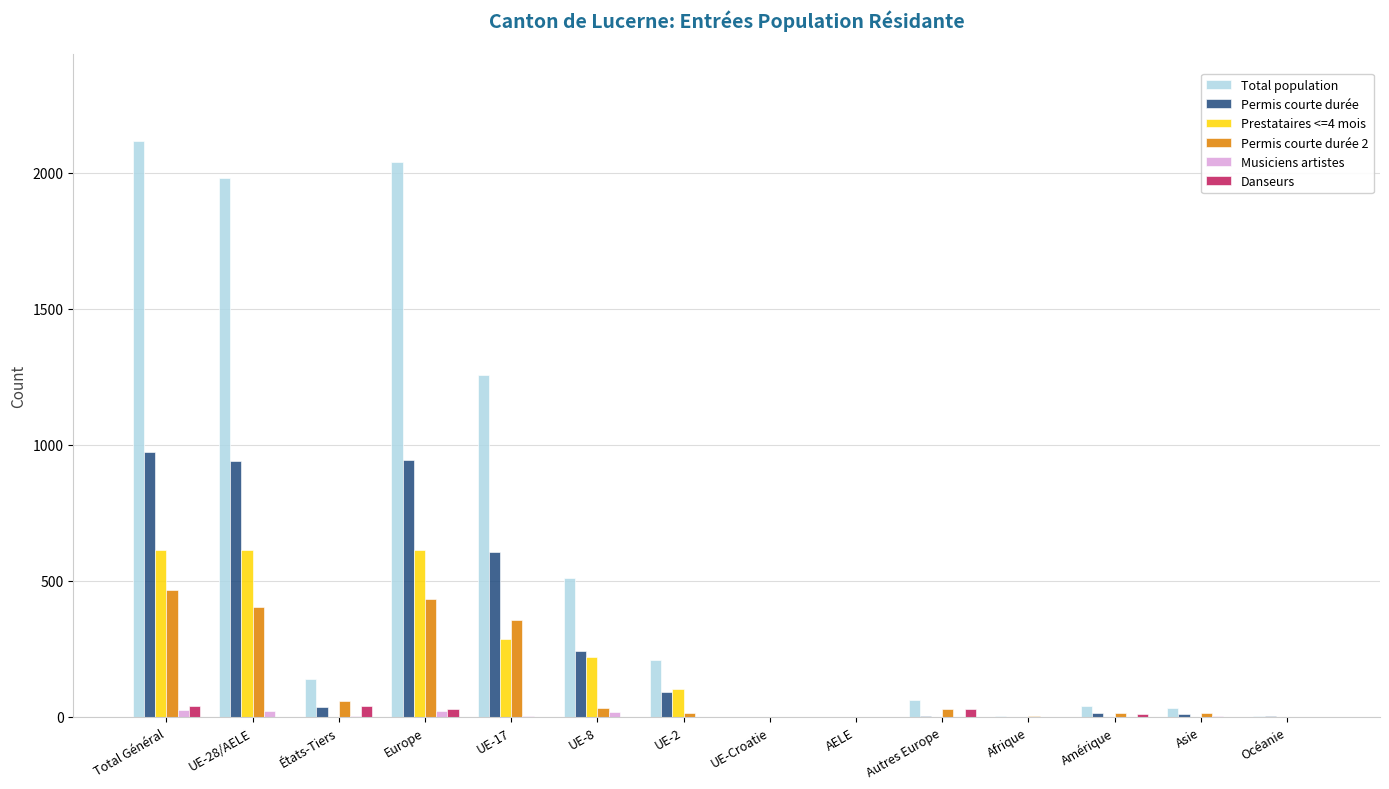

Which series has the largest total across all categories?

Total population